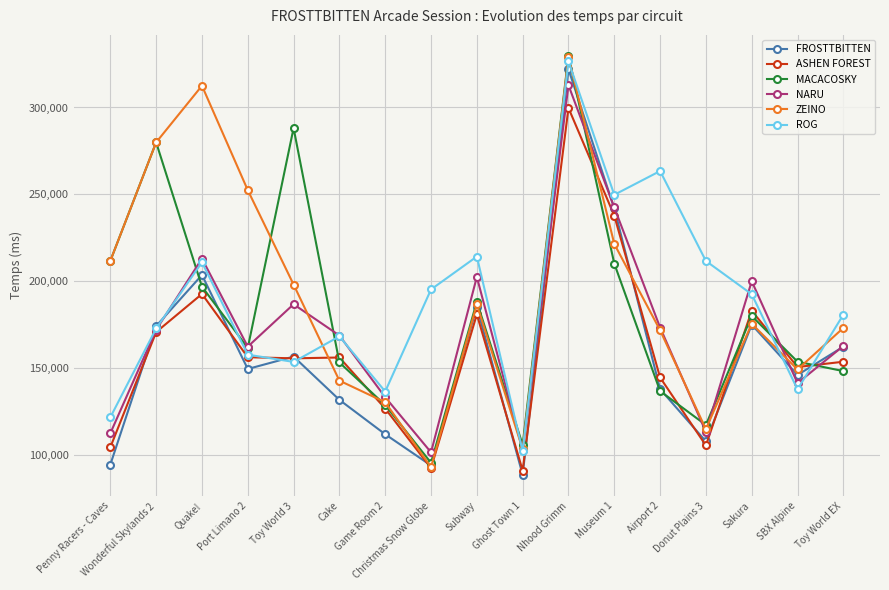

Is it true that FROSTTBITTEN equals 445175 at Nhood Grimm?

False